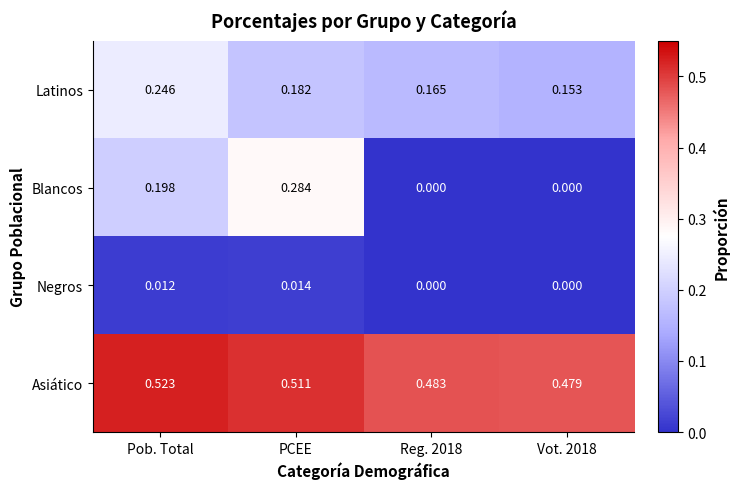

Count the number of data series in this chart.

4